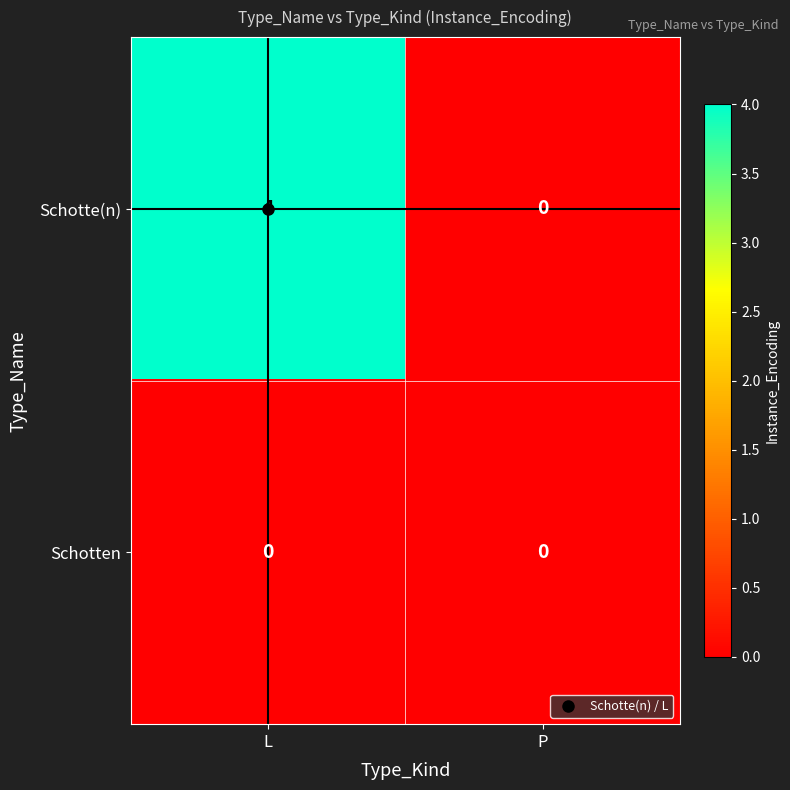

What is the difference between the maximum and minimum values in the Schotte(n) series?

4